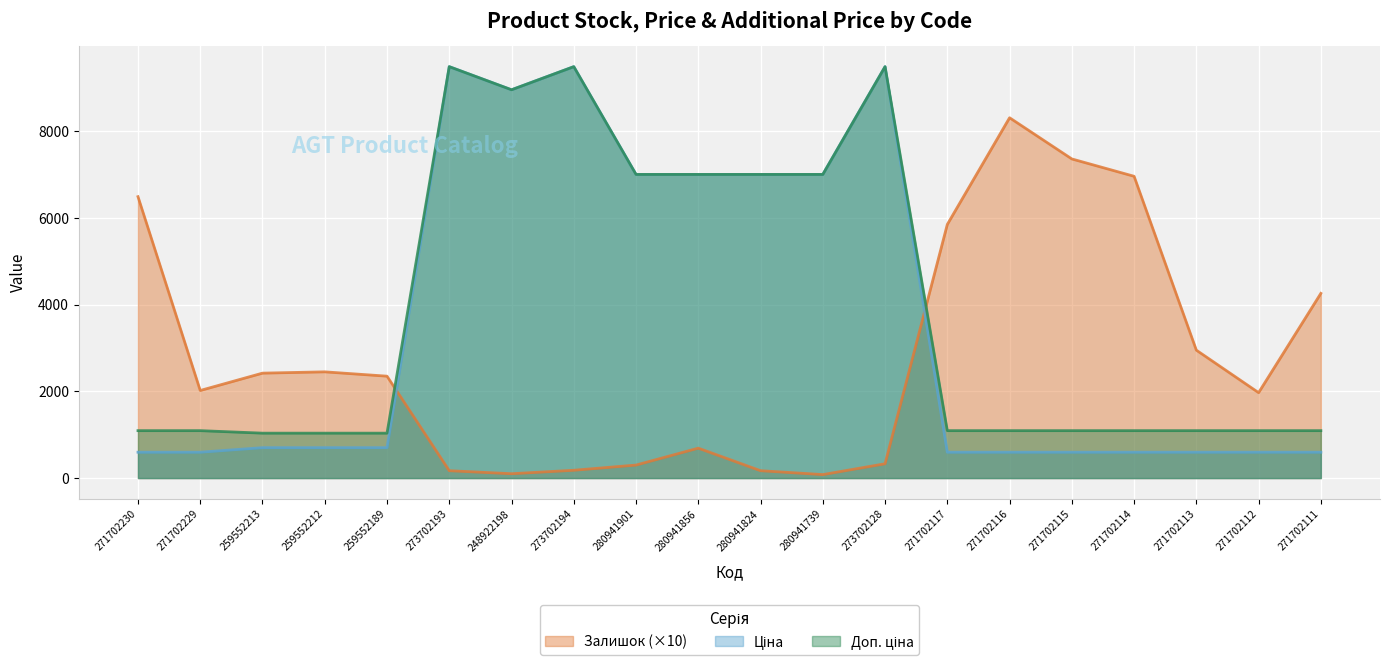

True or false: Ціна has a value of 8955.1 at 248922198.

True